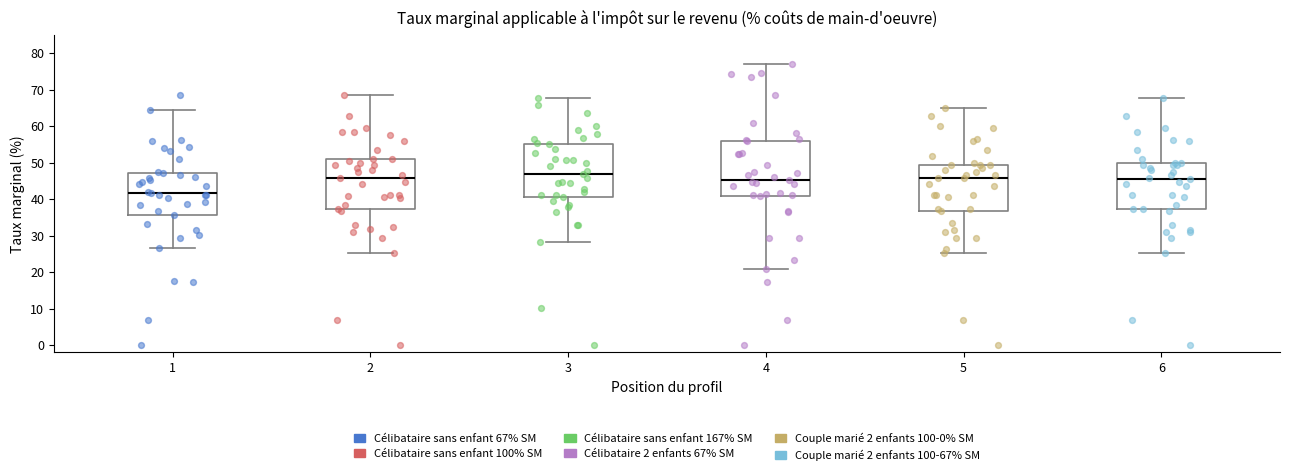

Reading left to right, read every box against the y-axis: the position of its median line, the range the box covers, and the ends of its whiskers. The values are not printed on the chart, so give them approximately, as read against the axis.

1: median 42, box 36 to 47, whiskers 27 to 65
2: median 46, box 37 to 51, whiskers 25 to 69
3: median 47, box 41 to 55, whiskers 28 to 68
4: median 45, box 41 to 56, whiskers 21 to 77
5: median 46, box 37 to 49, whiskers 25 to 65
6: median 46, box 37 to 50, whiskers 25 to 68